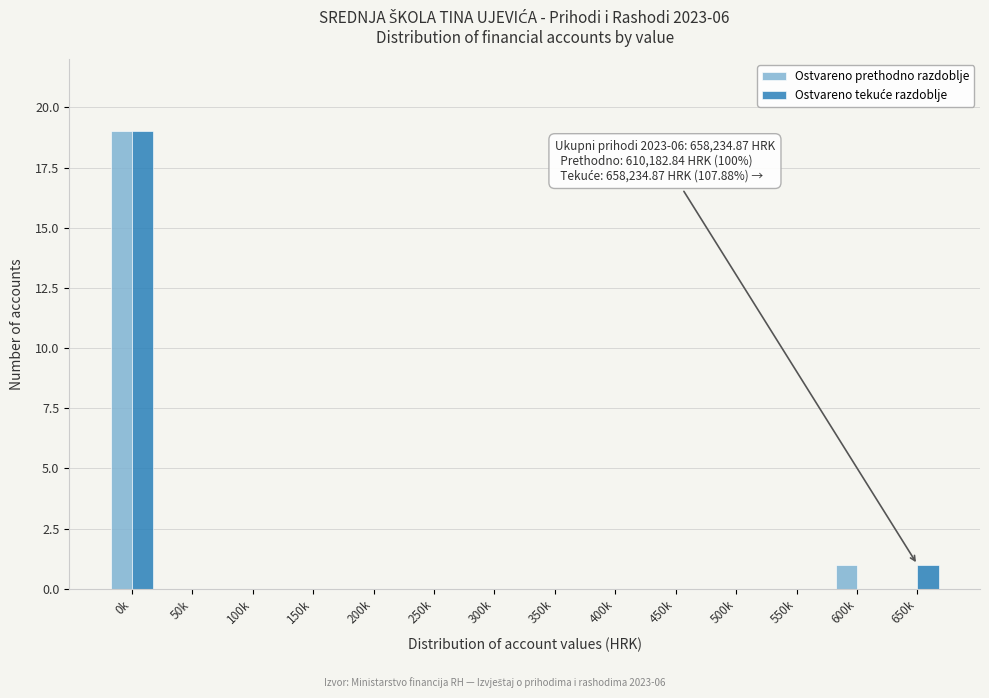

The Ostvareno prethodno razdoblje series shows 0 at 450k. True or false?

True